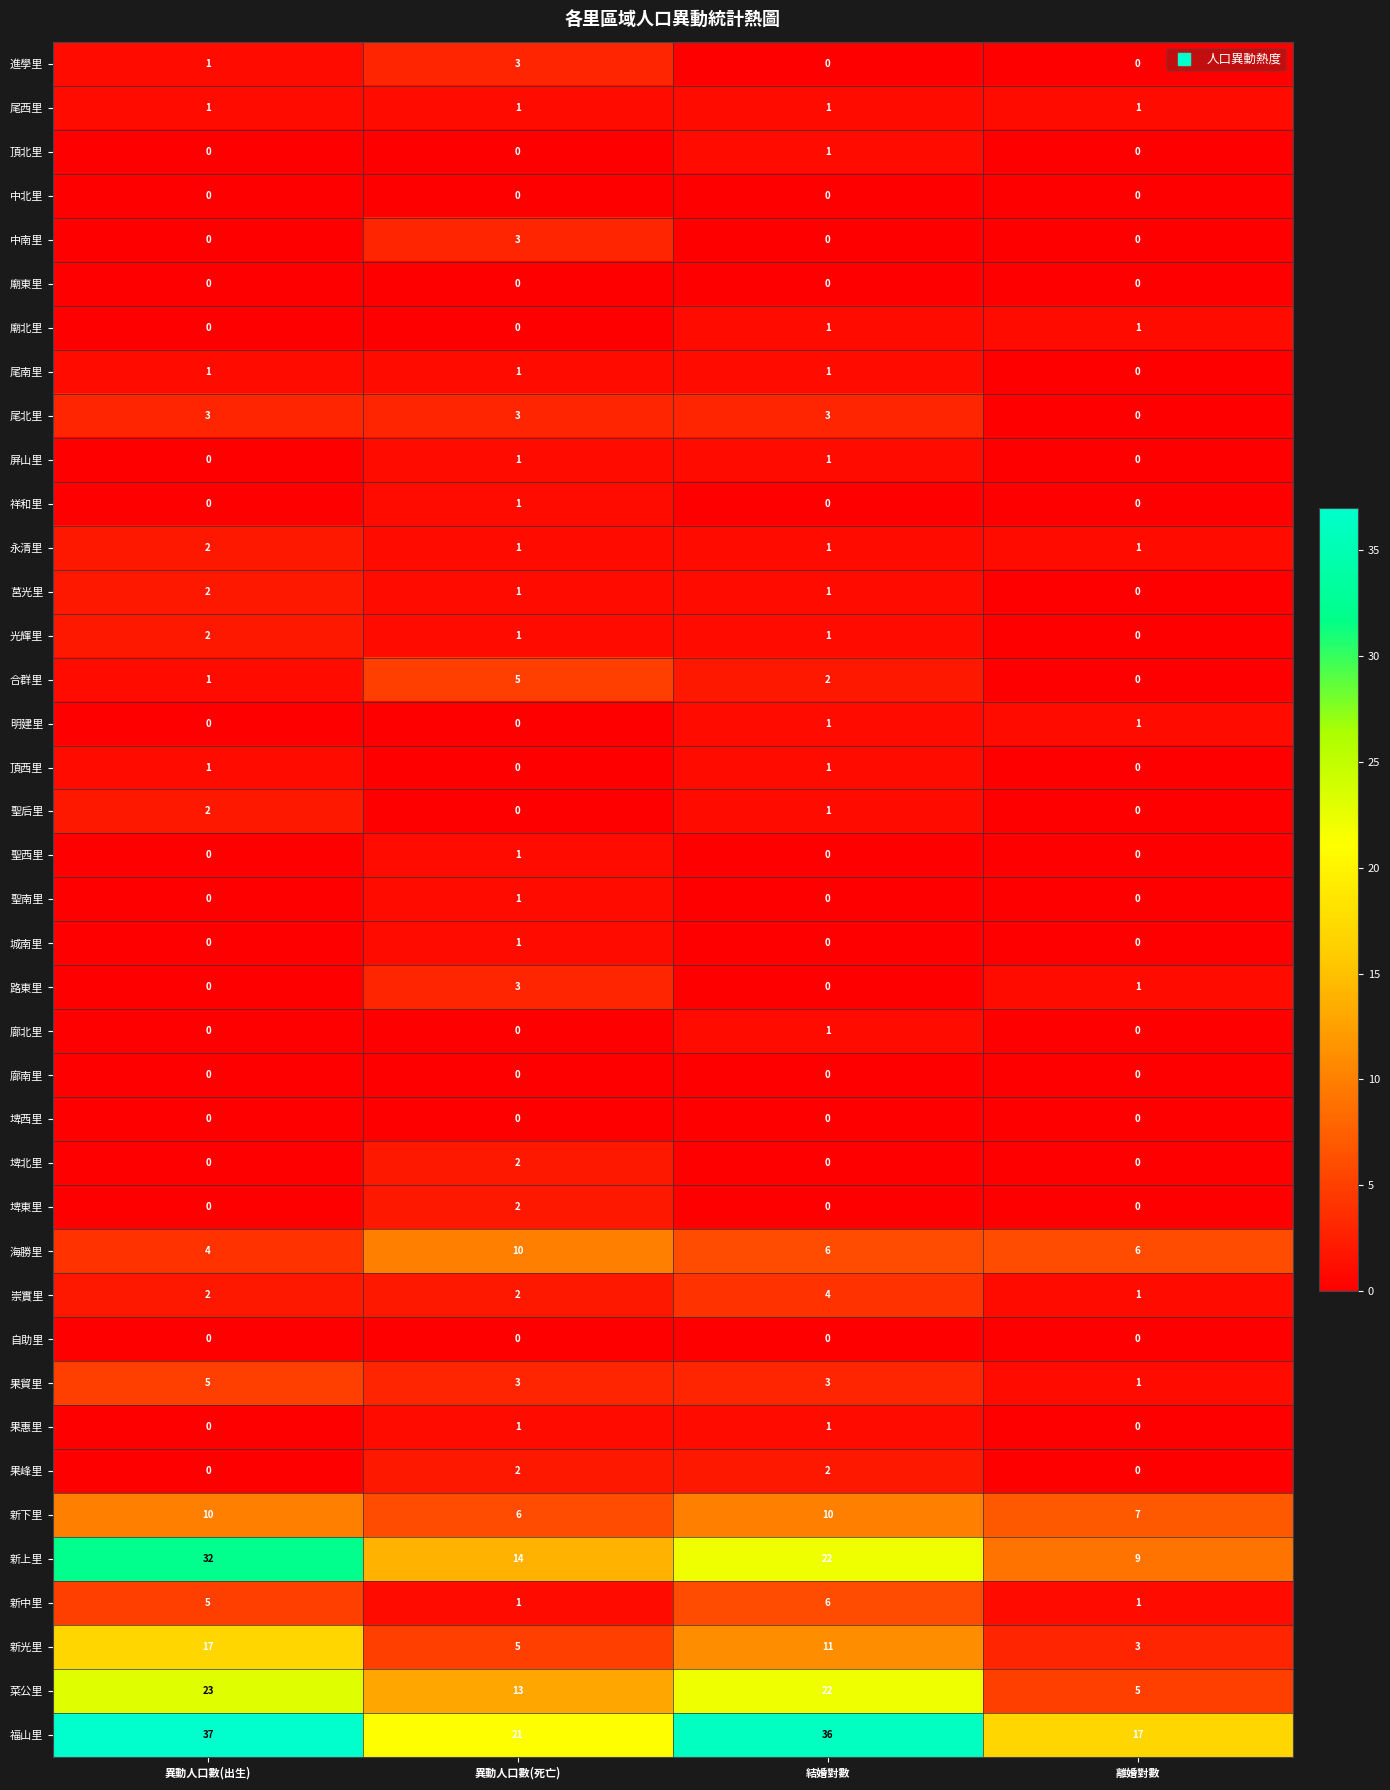

What is the sum of all 莒光里 values?

4